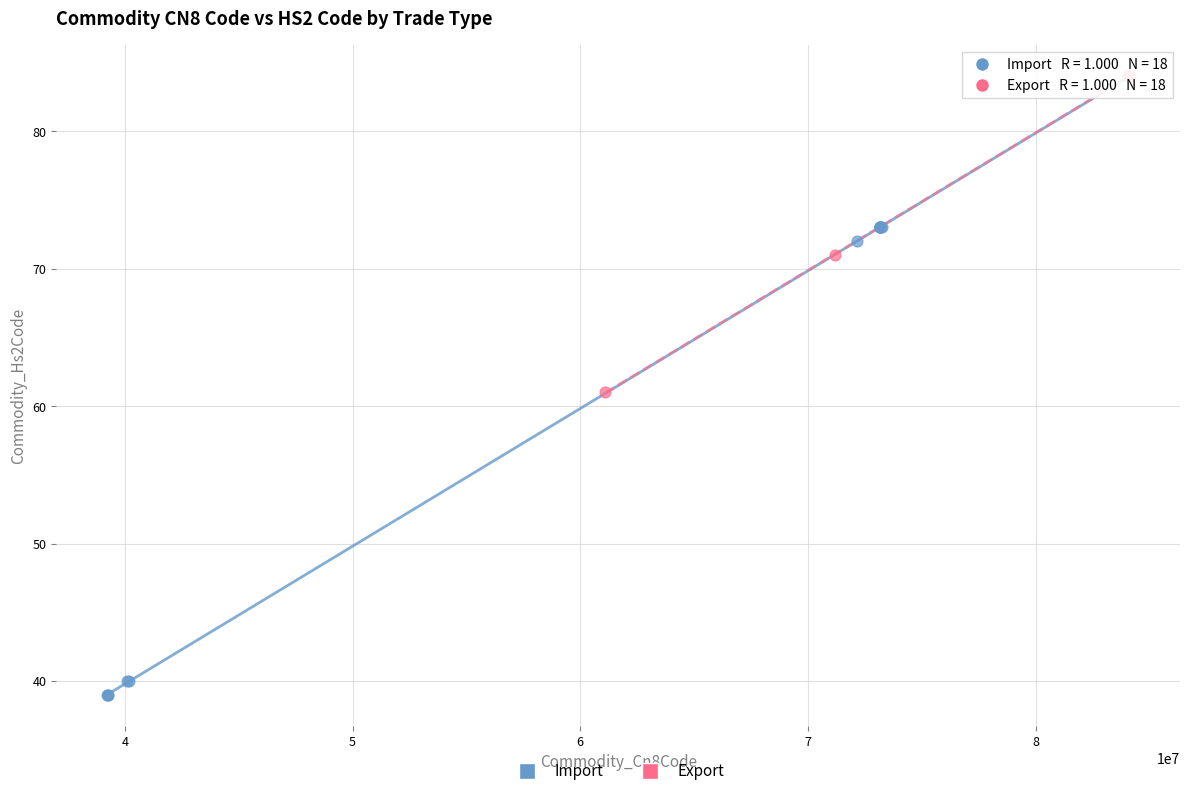

Which series has the widest spread of Y values?

Import